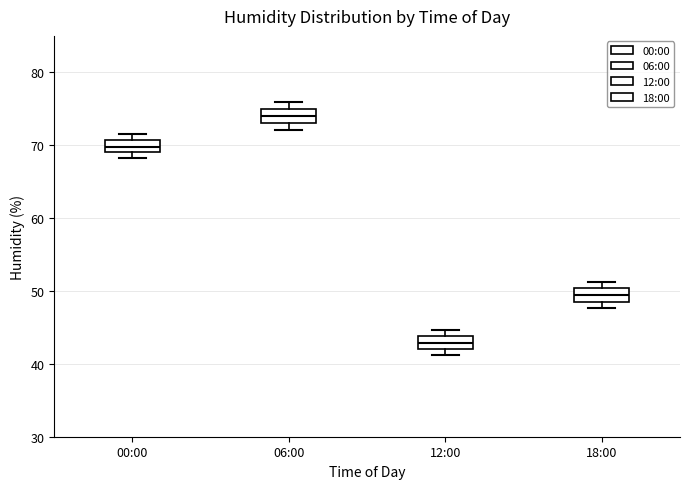

Reading left to right, read every box against the y-axis: the position of its median line, the range the box covers, and the ends of its whiskers. The values are not printed on the chart, so give them approximately, as read against the axis.

00:00: median 70, box 69 to 71, whiskers 68 to 72
06:00: median 74, box 73 to 75, whiskers 72 to 76
12:00: median 43, box 42 to 44, whiskers 41 to 45
18:00: median 50 (inside the box), box 48 to 50, whiskers 48 (just below the box's lower edge) to 51